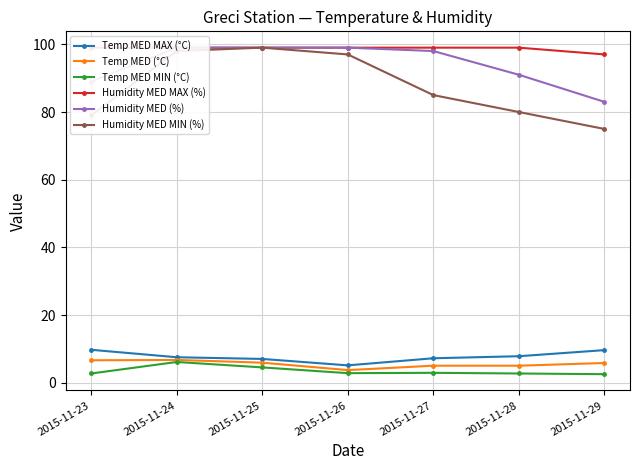

At which category does Temp MED (°C) reach its first local peak?

2015-11-24